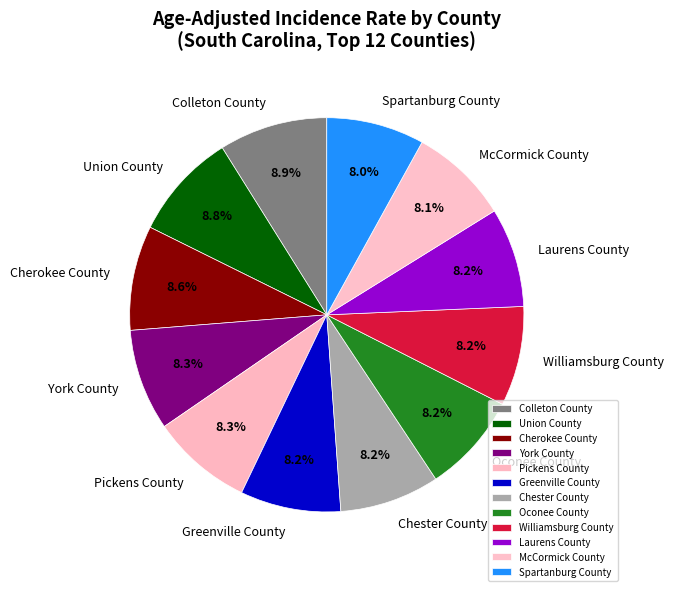

Count the number of slices in the pie.

12